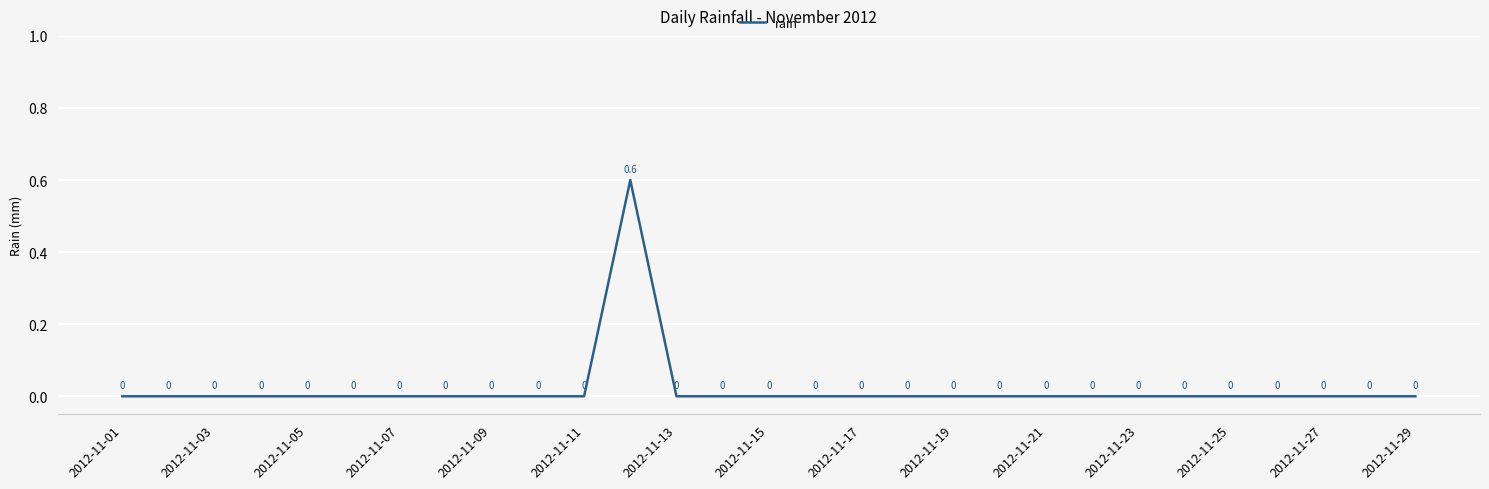

Is this an area chart (filled region under the line)?

No